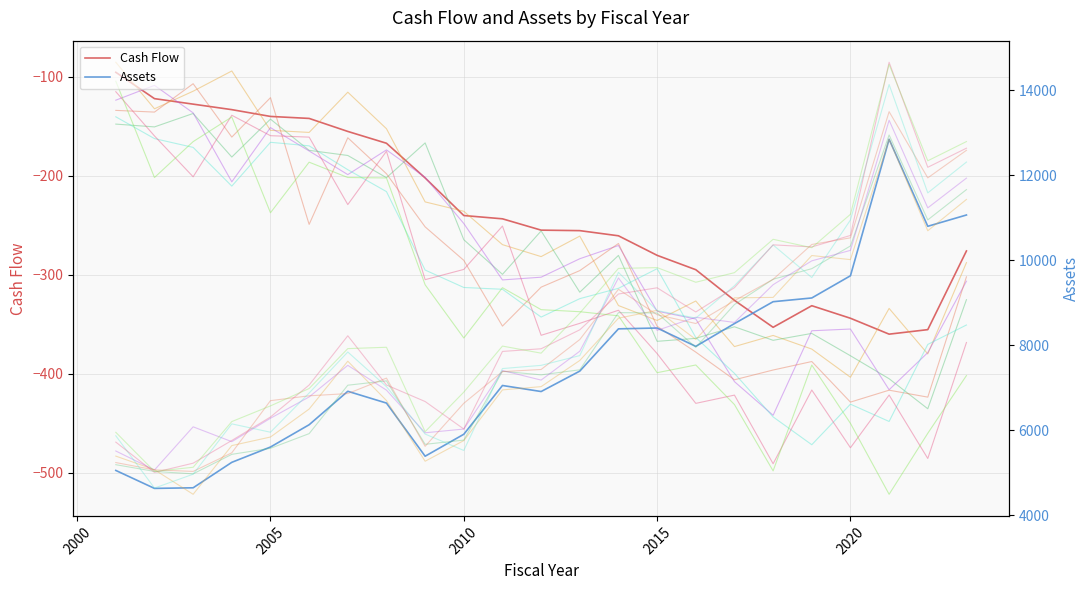

What are all the series names shown in the legend?

Cash Flow, Assets